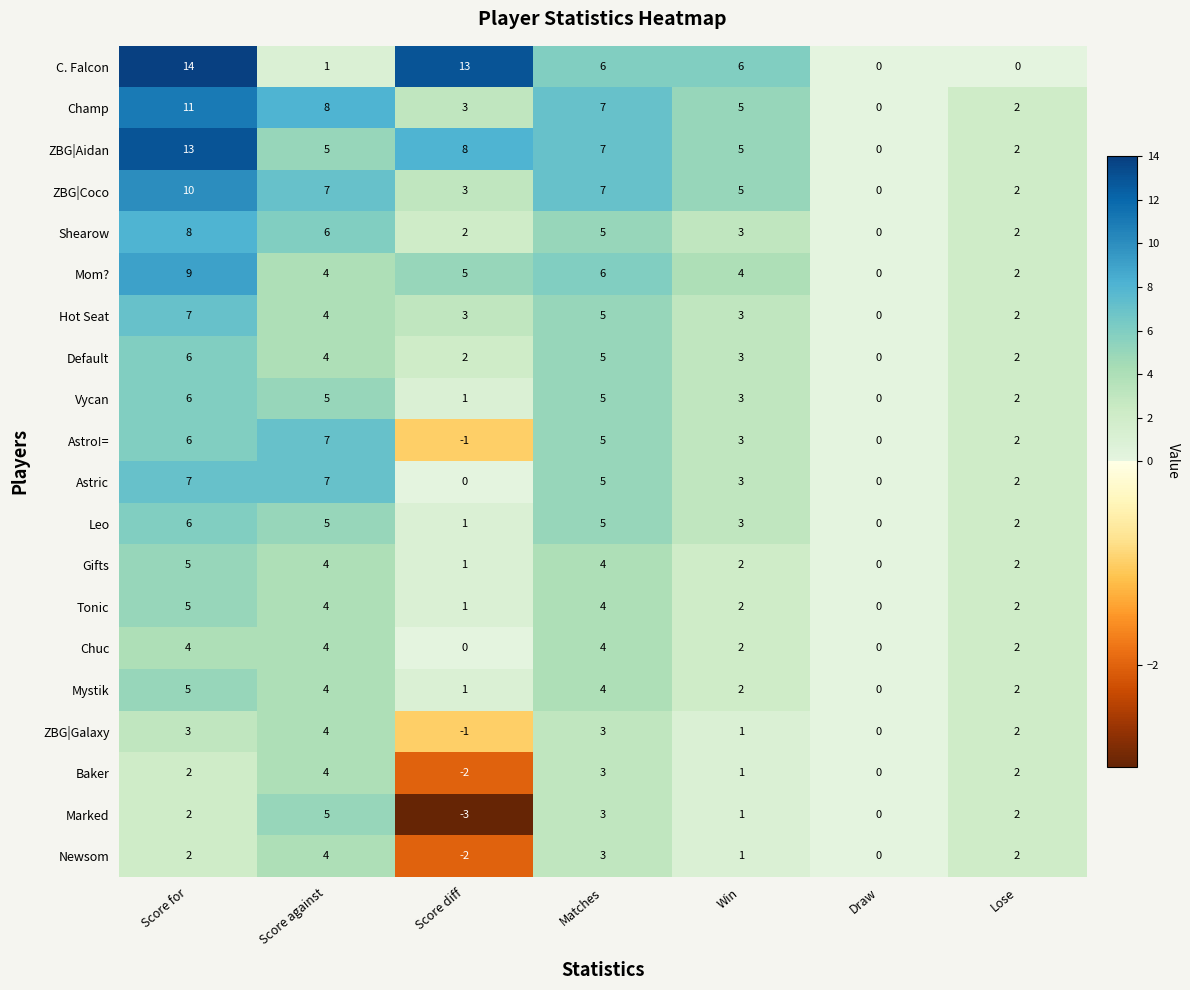

At which label is Astro!= closest to 3?

Win